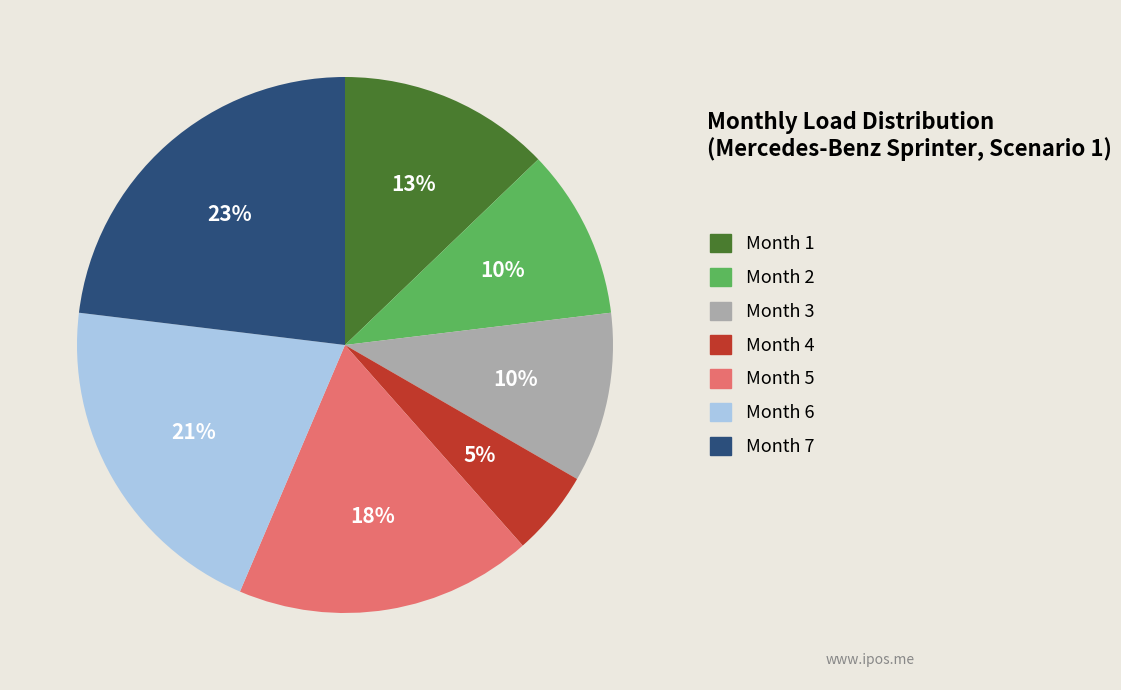

To the nearest percent, what is the difference between the largest and smallest slice percentages?

18%